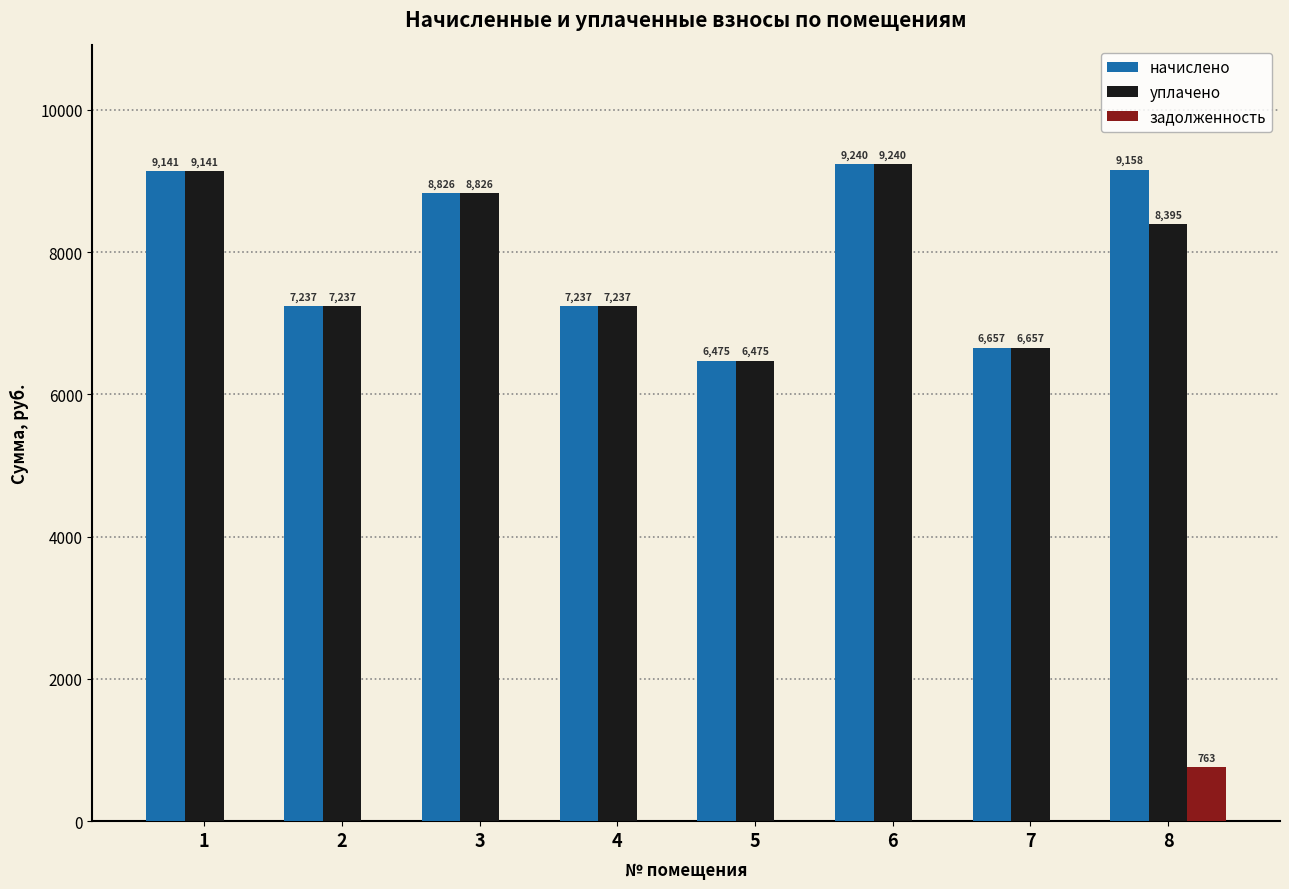

The уплачено series shows 12312.9 at 4. True or false?

False